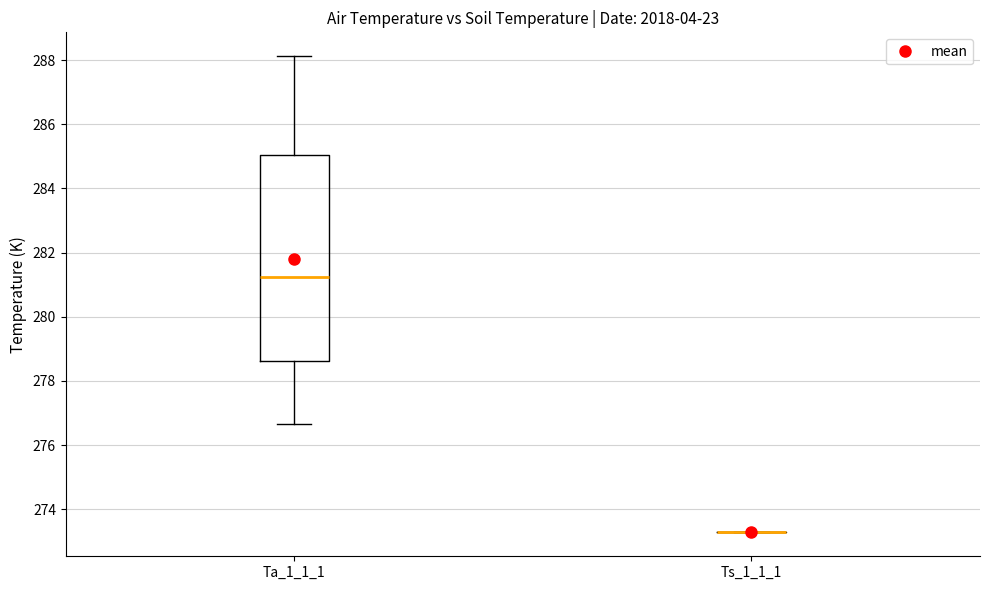

Comparing the boxes themselves (not the whiskers), which one is the tallest?

Ta_1_1_1